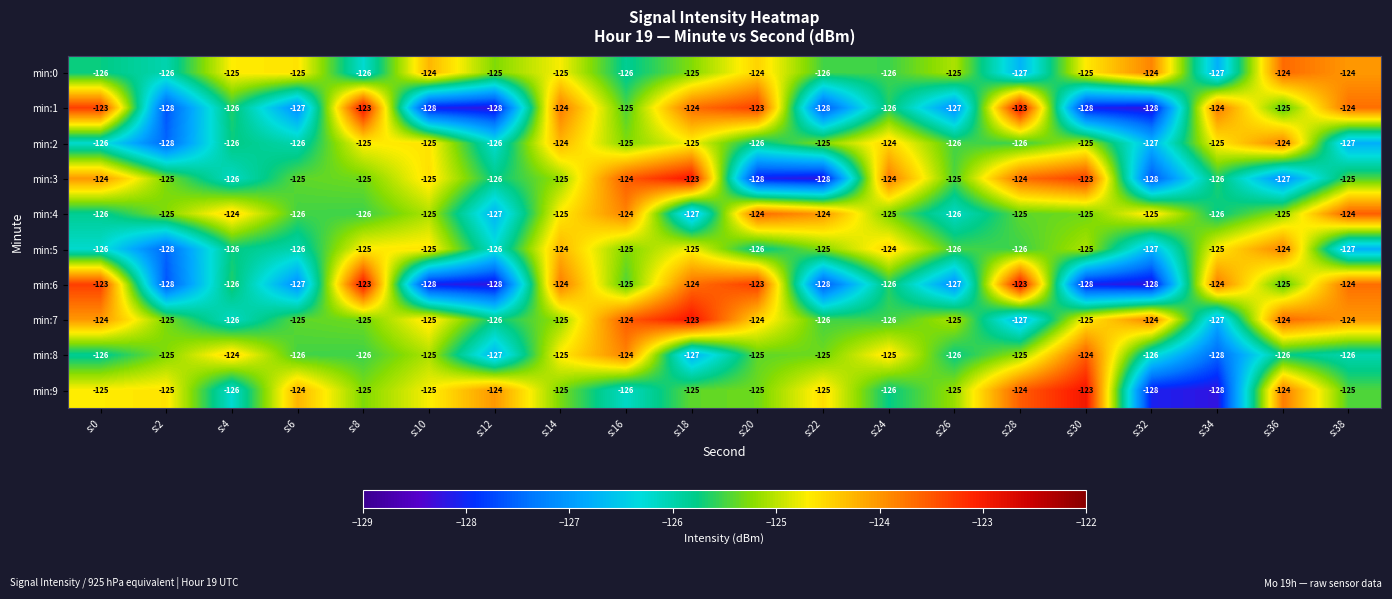

What is the greatest value displayed?

-123